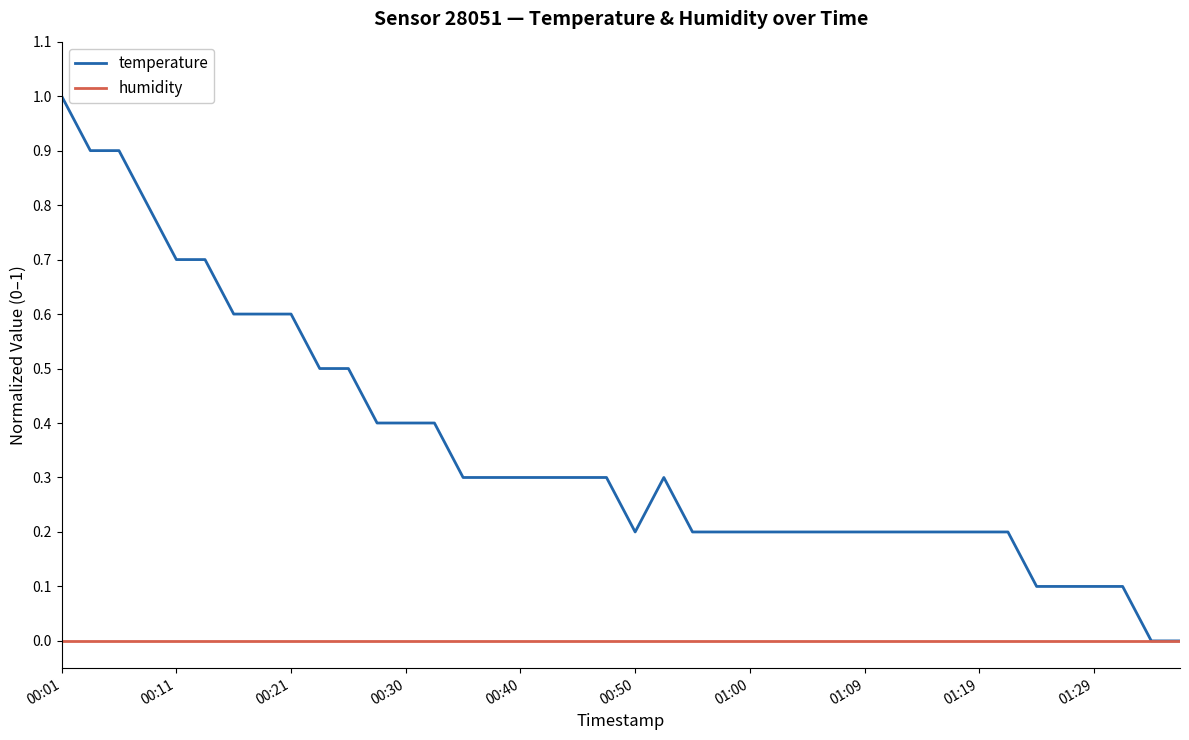

What is the maximum value shown in the chart?

1.0